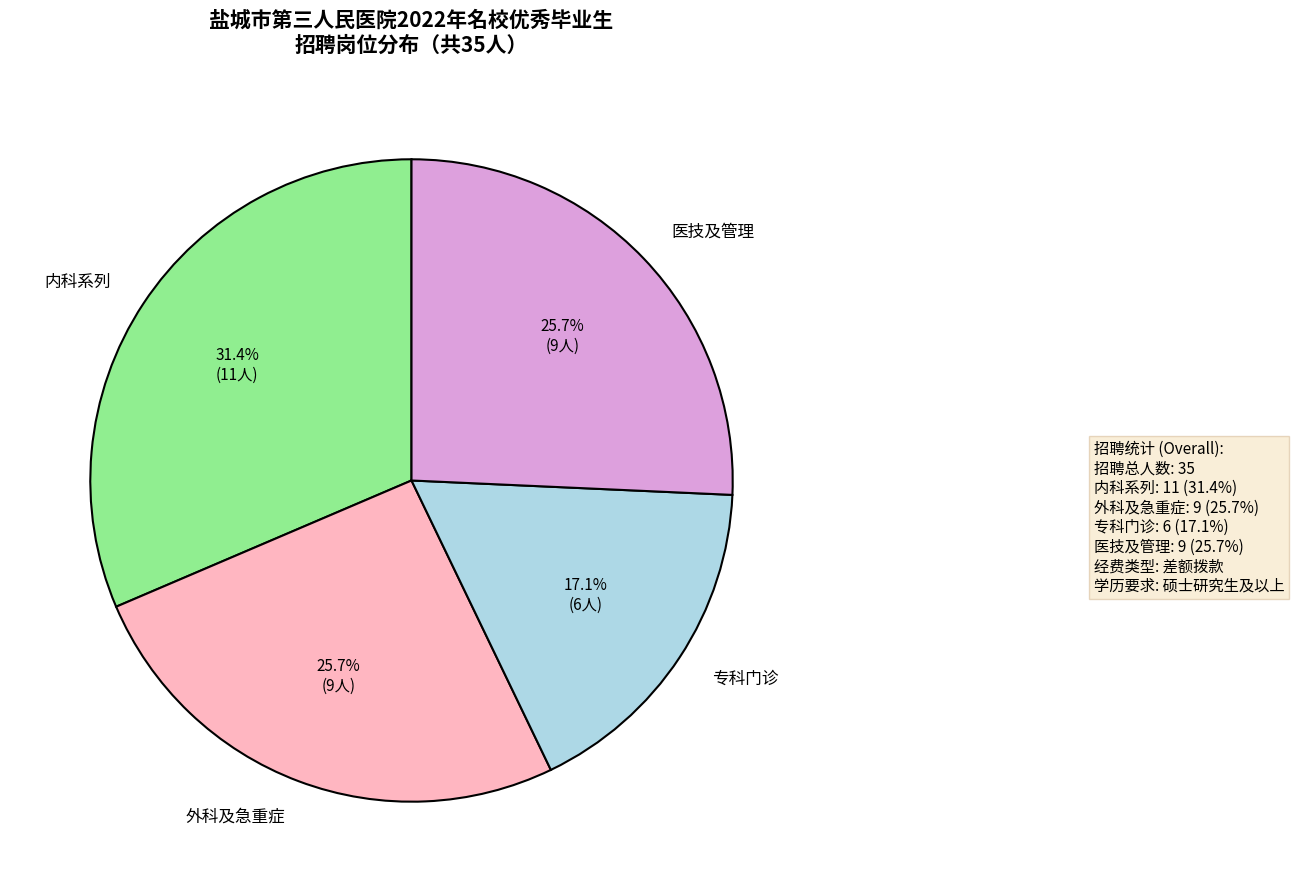

Is 内科系列 the majority of the pie?

No